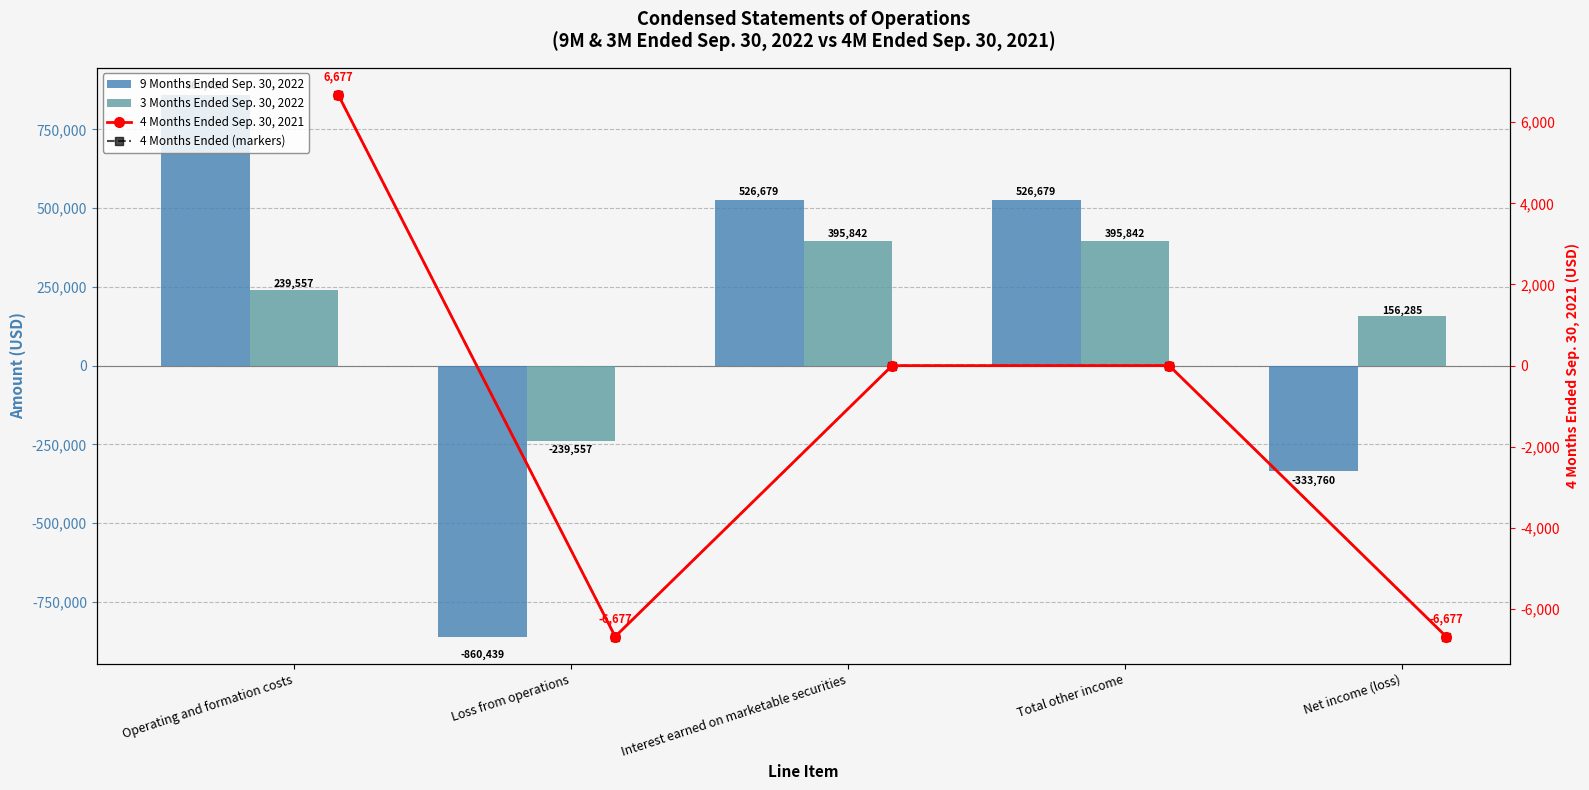

List the labels in order of 4 Months Ended (markers) value, largest first.

Operating and formation costs, Interest earned on marketable securities, Total other income, Loss from operations, Net income (loss)